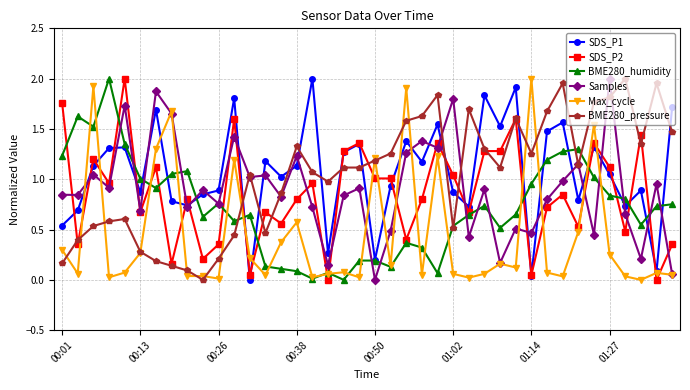

True or false: SDS_P1 has more than 0 points higher than both neighbors.

True